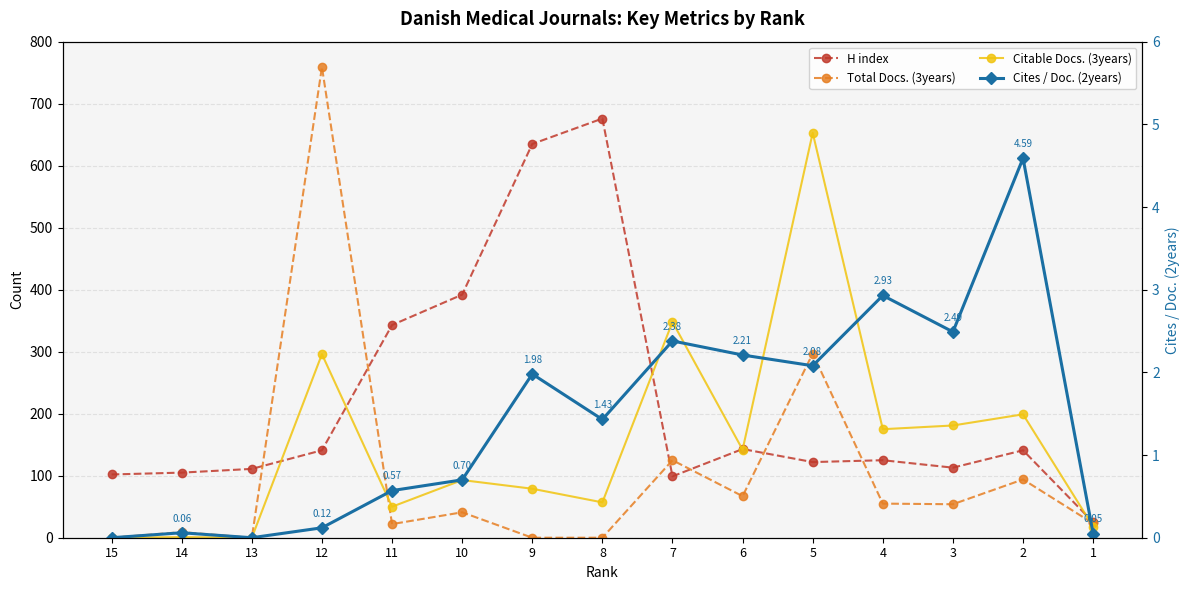

Rank the series at 5 from highest to lowest value.

Citable Docs. (3years), Total Docs. (3years), H index, Cites / Doc. (2years)